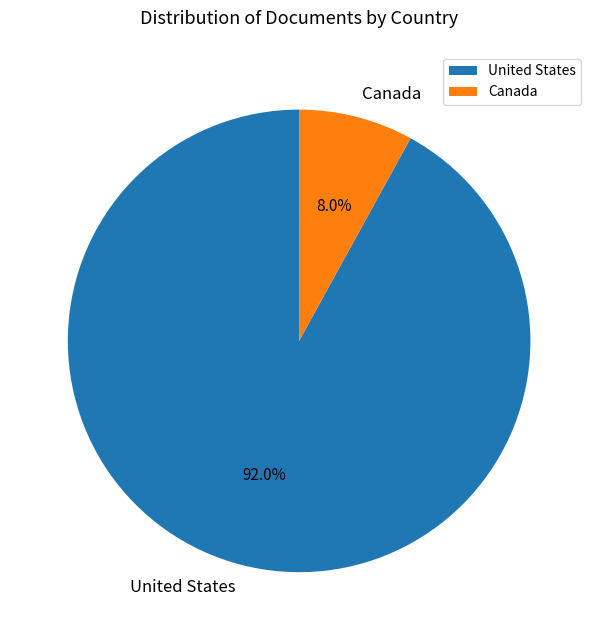

What is the ratio of the value at Canada to the value at United States?

0.1